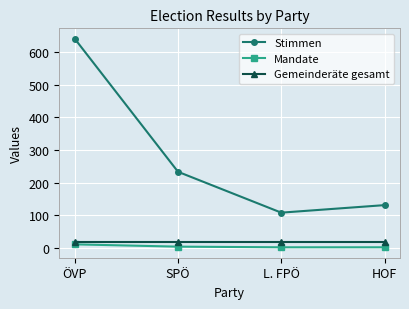

What is the spread (max minus min) of values at L. FPÖ?

106